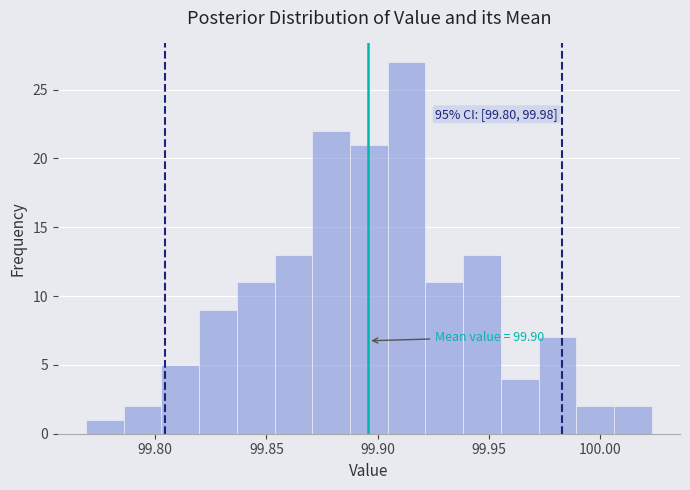

Around what value on the x-axis is the tallest bar? Give the approximate position of its centre, as read against the axis.

99.915